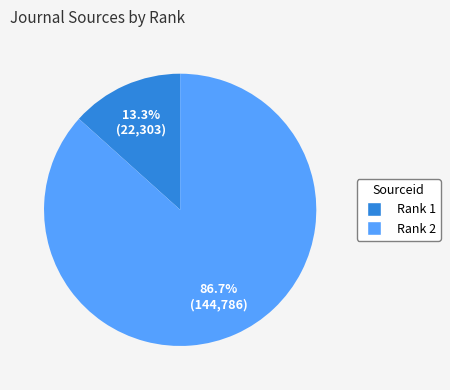

Is it true that Rank 1 is 13% of the pie?

True